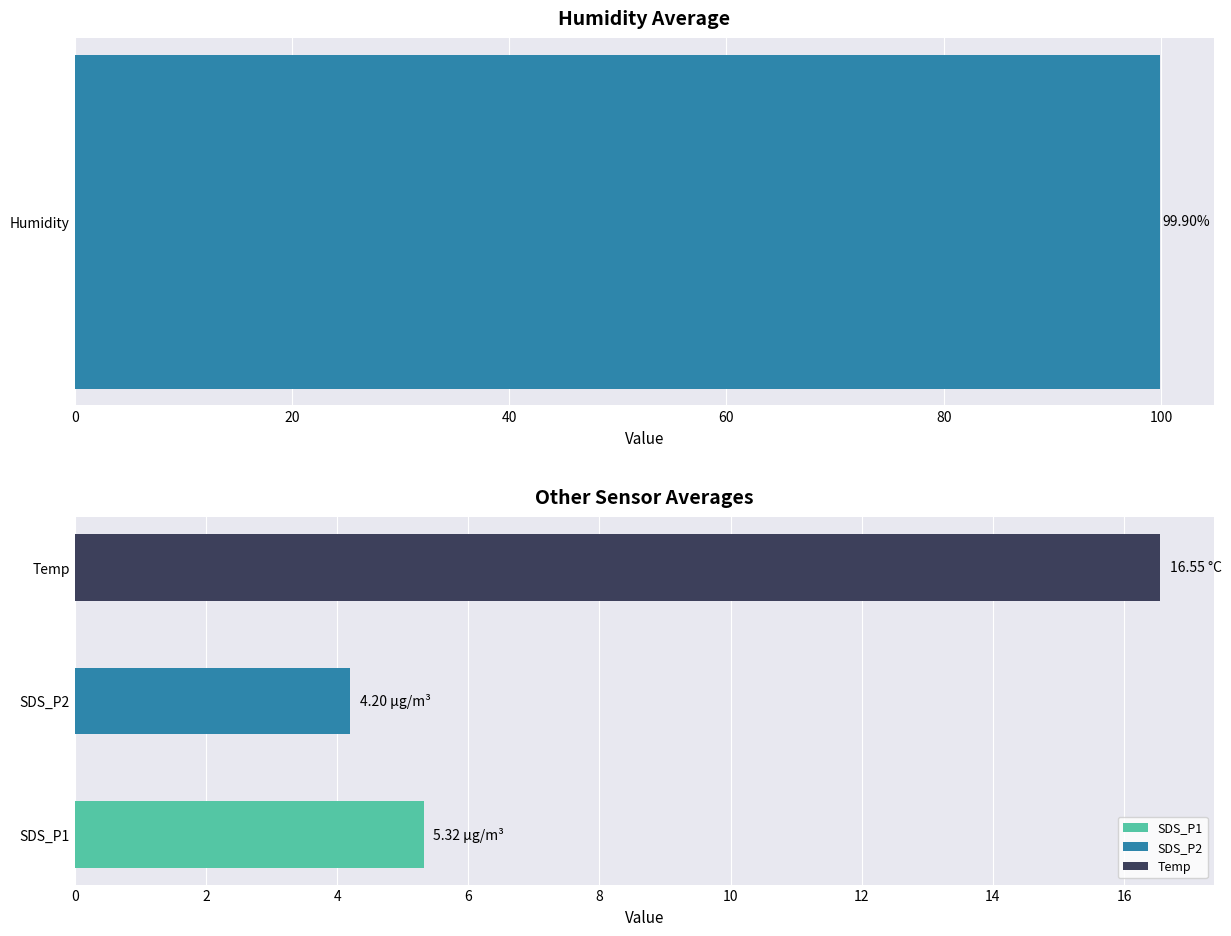

What is the average value of the Temp series?

16.5